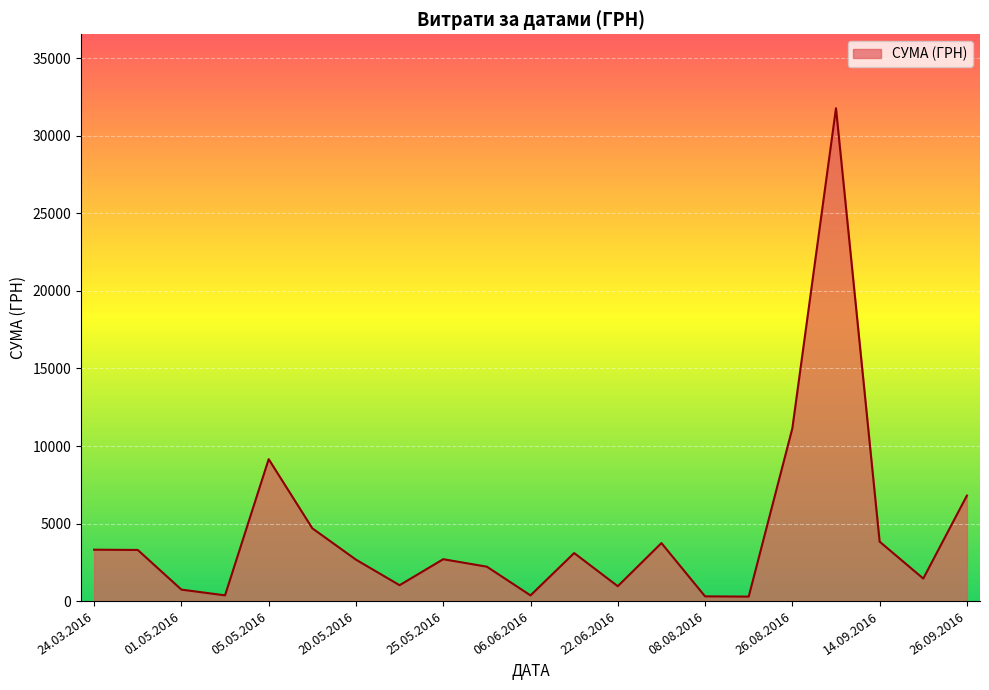

What is the maximum value shown in the chart?

31782.9